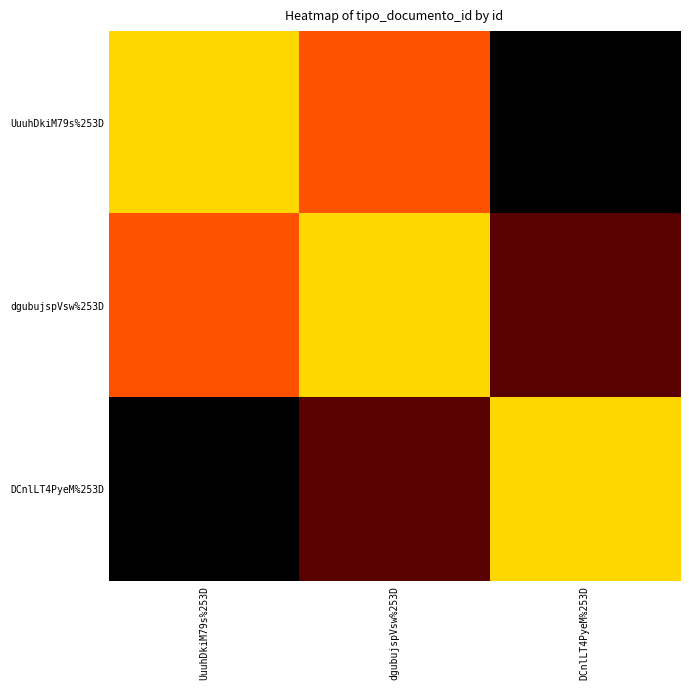

List the series in order of their overall mean, highest first.

dgubujspVsw%253D, UuuhDkiM79s%253D, DCnlLT4PyeM%253D